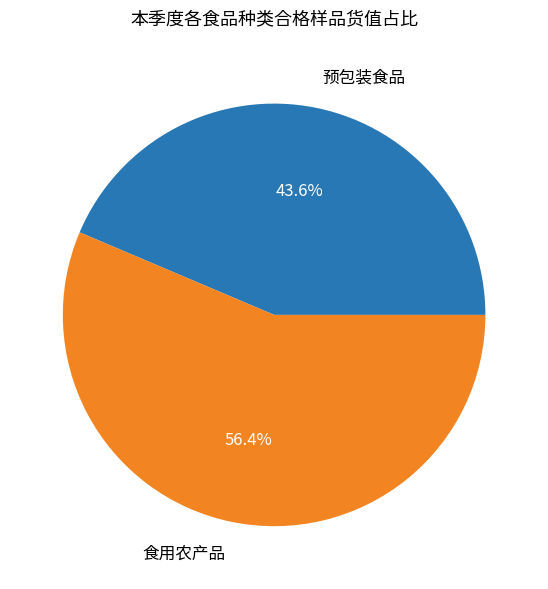

Is there a majority slice in this chart?

Yes